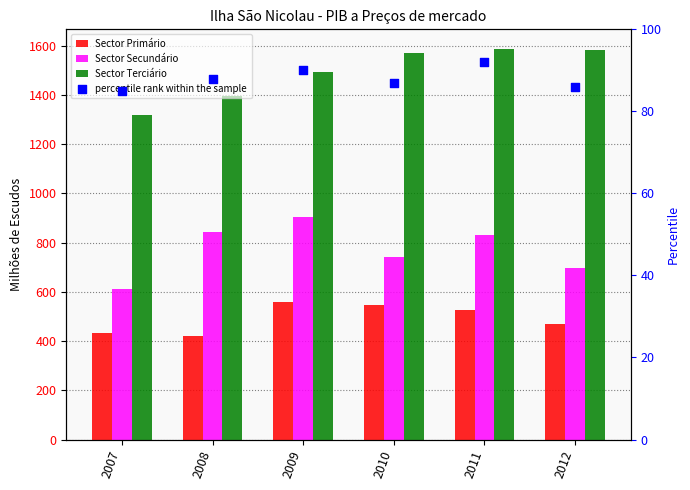

Is the value of Sector Terciário at 2012 greater than the value of Sector Primário at 2012?

Yes